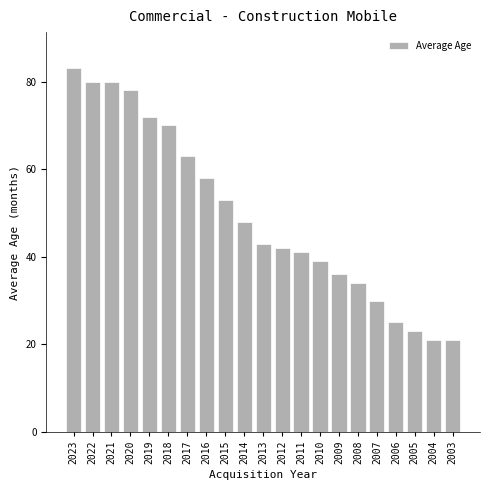

Reading right to left, extract all data points from this chart.

21	21	23	25	30	34	36	39	41	42	43	48	53	58	63	70	72	78	80	80	83